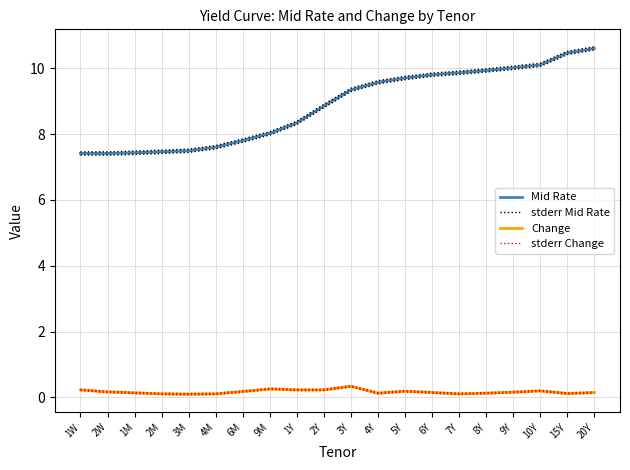

At which label does Mid Rate first exceed 9?

3Y